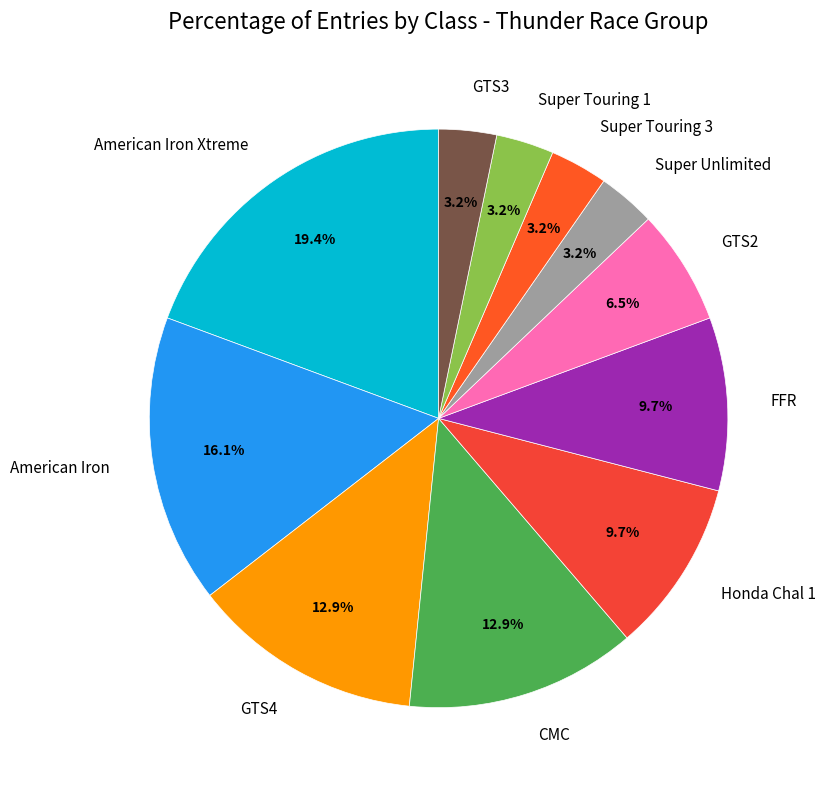

Do GTS4 and Super Unlimited together represent more than half of the pie?

No